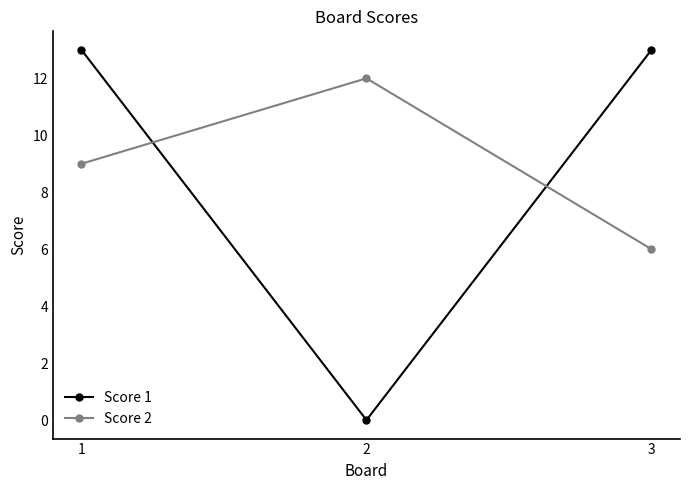

What is the difference between the highest and lowest values at 1?

4